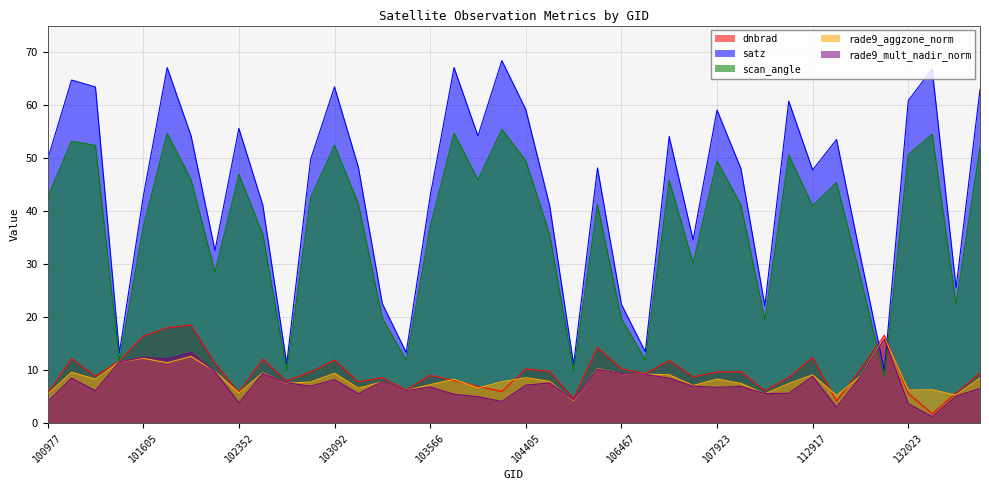

Reading left to right, what are all the values shown in this chart?

dnbrad: 5.5	12.1	8.8	11.6	16.3	17.9	18.5	11.2	5.7	12.0	7.9	9.6	11.8	7.7	8.5	6.1	8.9	8.0	6.8	5.9	10.2	9.7	4.6	14.2	10.2	9.3	11.7	8.7	9.6	9.6	6.0	8.5	12.3	4.1	10.1	16.5	5.5	1.7	5.6	9.4
satz: 49.8	64.7	63.4	13.2	42.7	67.1	54.2	32.5	55.6	41.1	11.1	49.7	63.4	48.2	22.5	13.3	42.7	67.1	54.1	68.4	59.2	41.0	11.0	48.1	22.4	13.4	54.1	34.6	59.0	48.0	22.1	60.7	47.7	53.5	31.4	9.8	60.8	66.8	25.5	62.9
scan_angle: 42.5	53.2	52.3	11.7	36.9	54.6	45.9	28.4	46.9	35.6	9.9	42.5	52.4	41.3	19.8	11.7	36.9	54.6	45.9	55.4	49.5	35.5	9.8	41.2	19.7	11.9	45.8	30.2	49.4	41.1	19.5	50.6	40.9	45.4	27.5	8.7	50.6	54.5	22.4	52.0
rade9_aggzone_norm: 5.4	9.5	8.2	11.5	12.2	11.3	12.5	9.7	5.6	9.4	7.5	7.7	9.3	6.5	7.7	6.1	7.2	8.2	6.6	7.7	8.5	7.8	4.2	10.2	9.3	9.2	9.1	7.0	8.2	7.4	5.4	7.4	9.0	5.1	8.8	16.1	6.2	6.2	5.2	8.4
rade9_mult_nadir_norm: 4.0	8.4	6.0	11.5	12.4	12.0	13.2	9.7	3.8	9.3	7.5	6.9	8.1	5.5	7.8	6.1	6.8	5.4	4.9	4.0	7.1	7.5	4.4	10.1	9.3	9.2	8.4	6.9	6.7	6.9	5.5	5.5	8.8	2.9	8.7	15.8	3.6	1.1	5.0	6.5